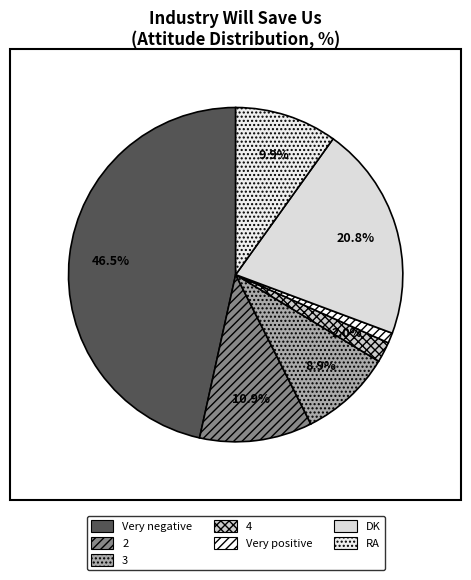

Which has a higher value, RA or 4?

RA